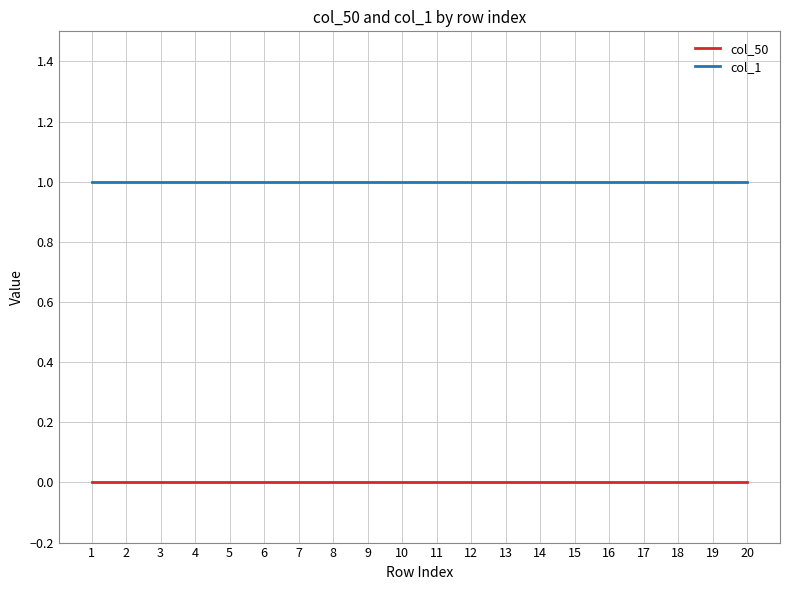

Rank the series at 13 from highest to lowest value.

col_1, col_50